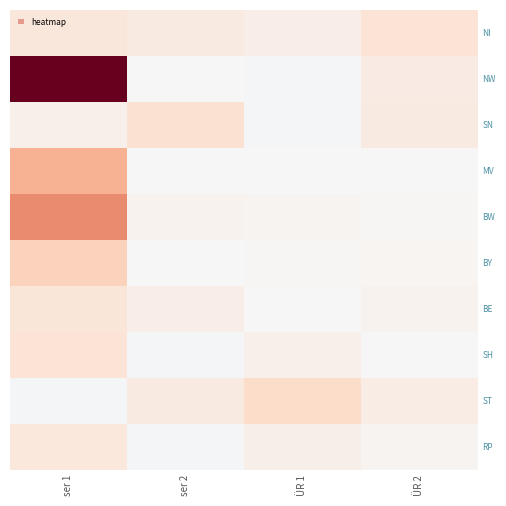

Rank the series by their maximum value, from lowest to highest.

RP, BE, SH, NI, SN, ST, BY, MV, BW, NW